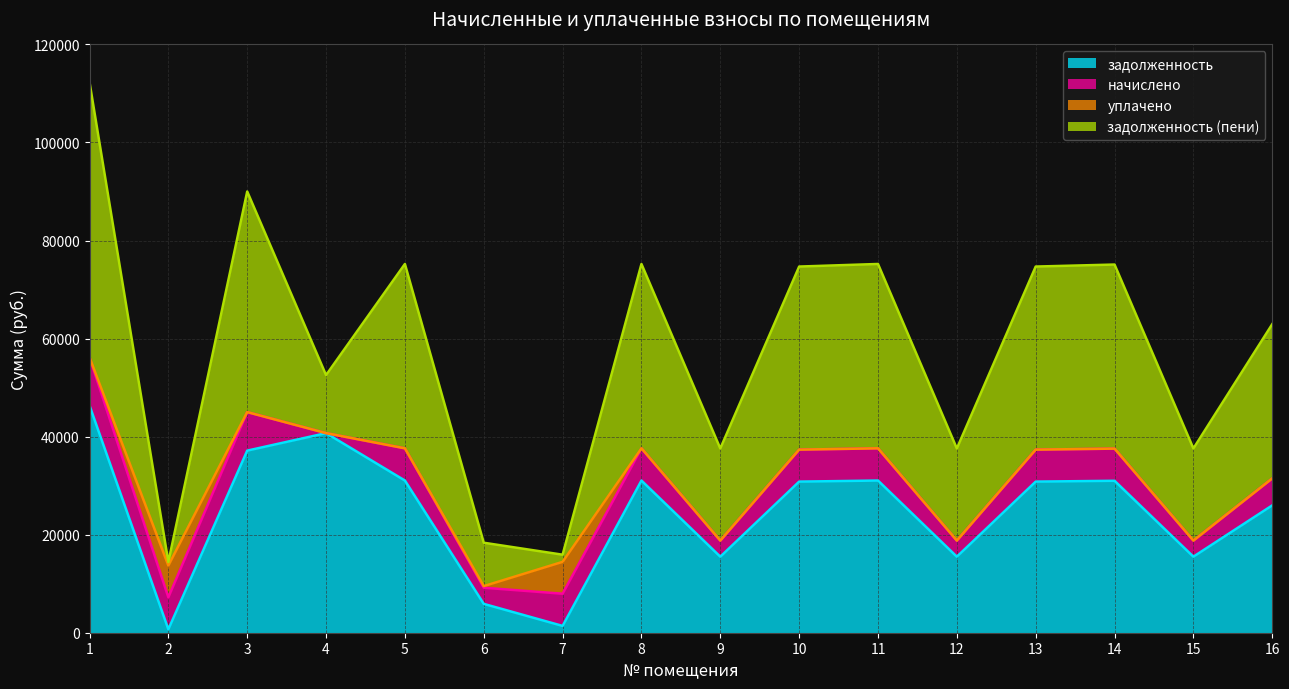

In задолженность, how many points are higher than both neighbors (excluding endpoints)?

4